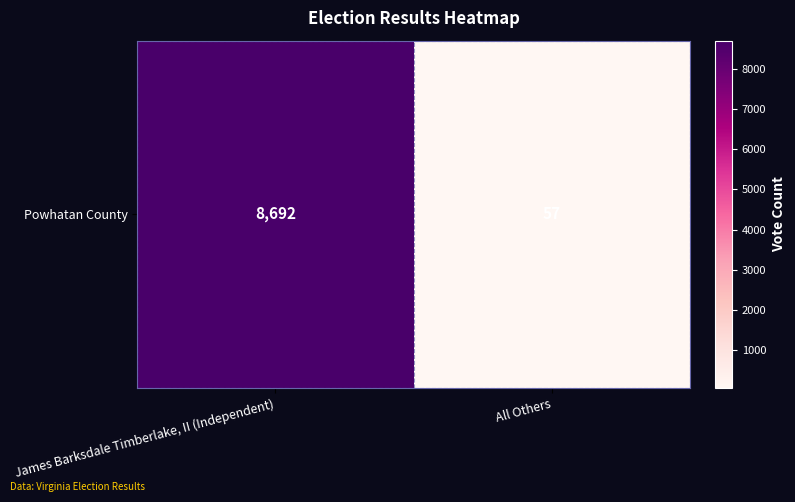

Count the number of data series in this chart.

1